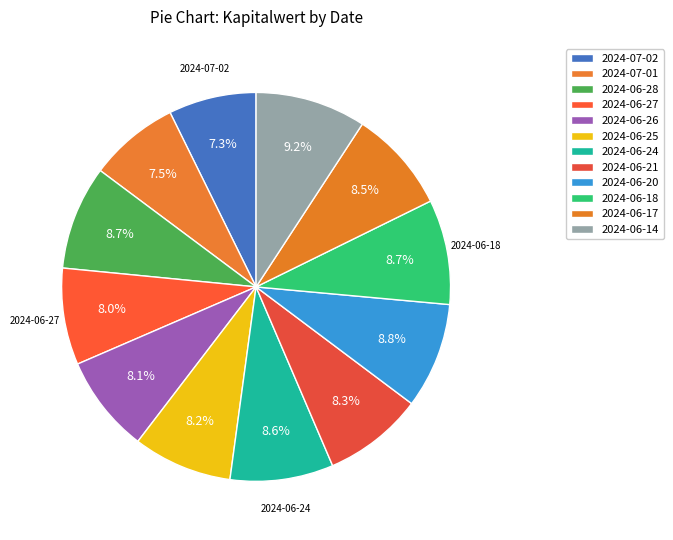

Is it true that 2024-06-18 is 1% of the pie?

False